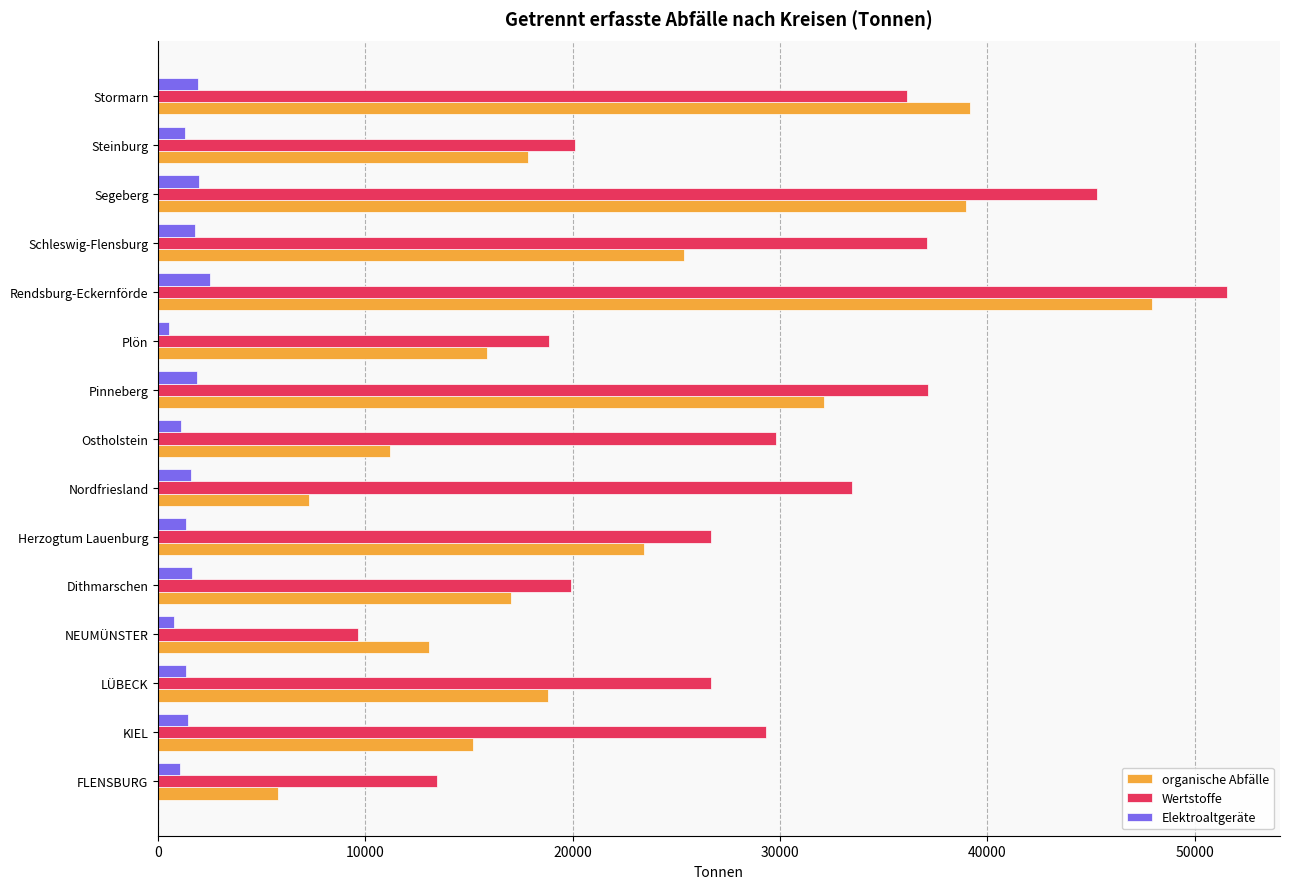

At how many categories does at least one series exceed 14039?

13